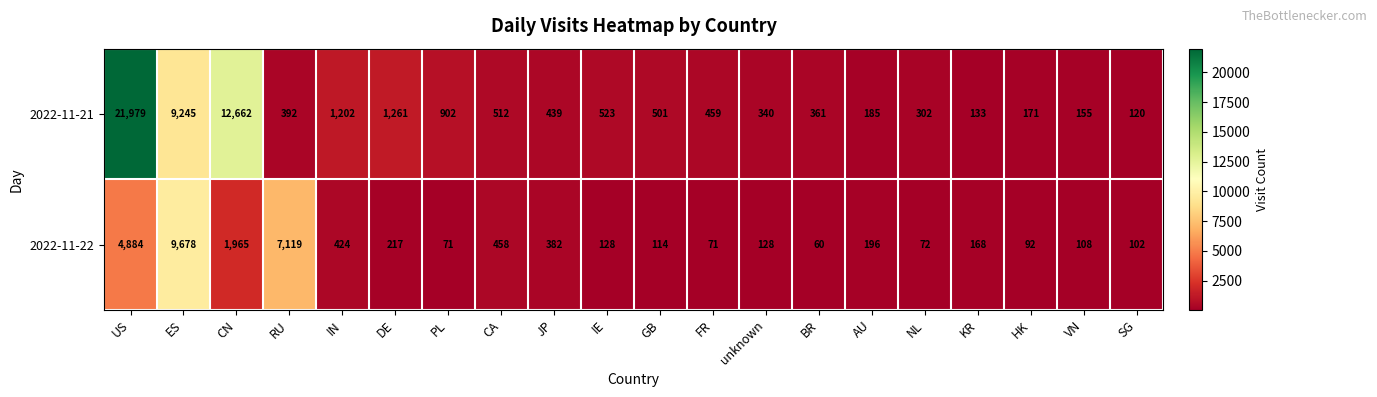

Rank the series by their maximum value, from lowest to highest.

2022-11-22, 2022-11-21